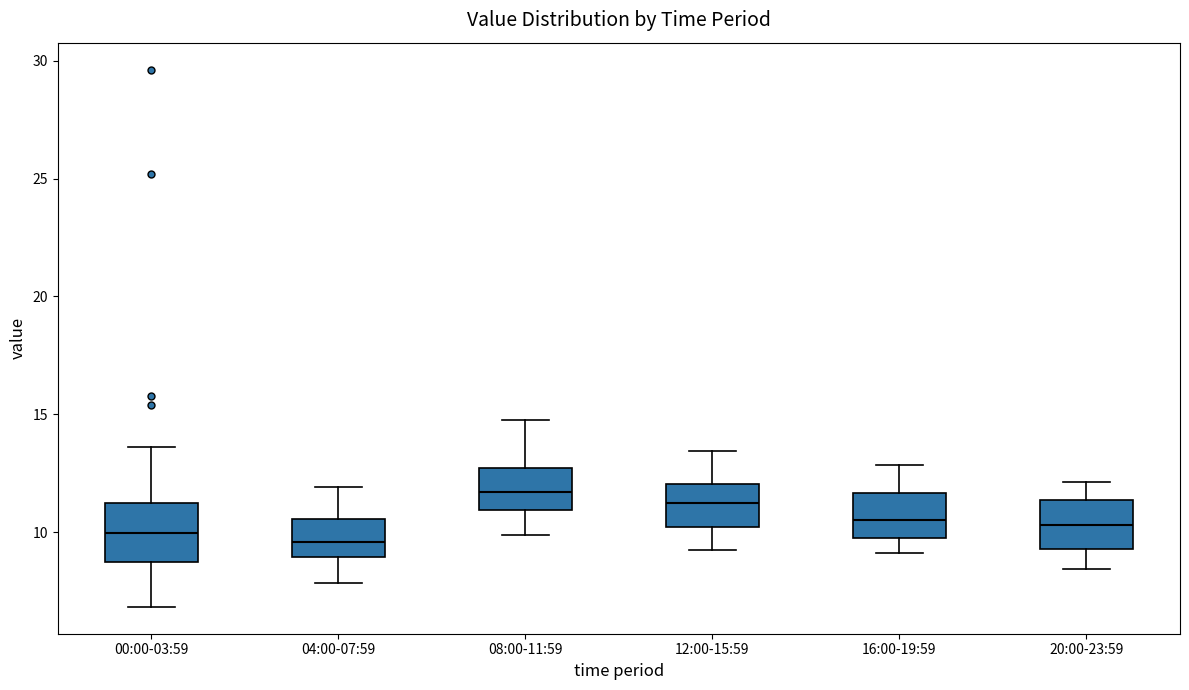

Reading left to right, transcribe this box plot: for each box, give where its median line is, the range the box spans, and where its two whiskers end, as read against the y-axis. The values are not printed on the chart, so give them approximately, as read against the axis.

00:00-03:59: median 10.0, box 8.5 to 11.0, whiskers 7.0 to 13.5
04:00-07:59: median 9.5, box 9.0 to 10.5, whiskers 8.0 to 12.0
08:00-11:59: median 11.5, box 11.0 to 12.5, whiskers 10.0 to 15.0
12:00-15:59: median 11.0, box 10.0 to 12.0, whiskers 9.0 to 13.5
16:00-19:59: median 10.5, box 10.0 to 11.5, whiskers 9.0 to 13.0
20:00-23:59: median 10.5, box 9.5 to 11.5, whiskers 8.5 to 12.0